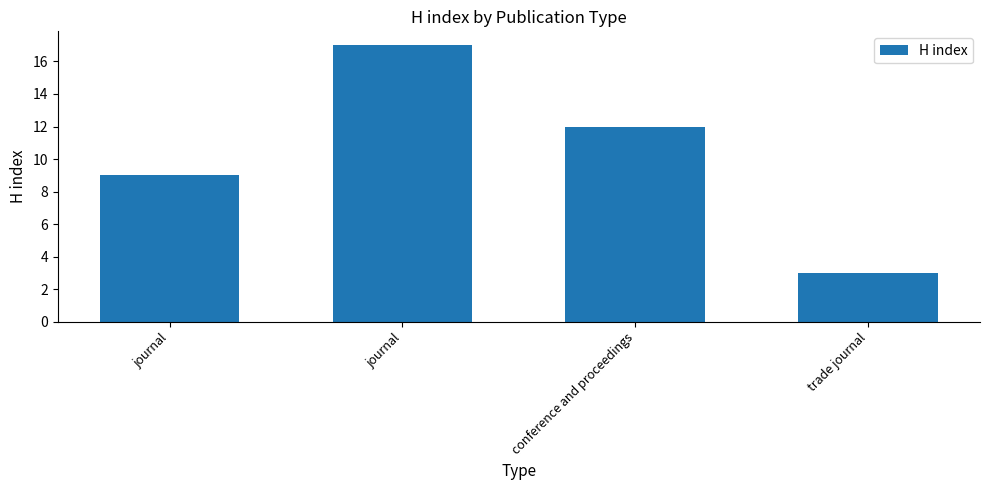

What is the difference between the values at conference and proceedings and trade journal?

9